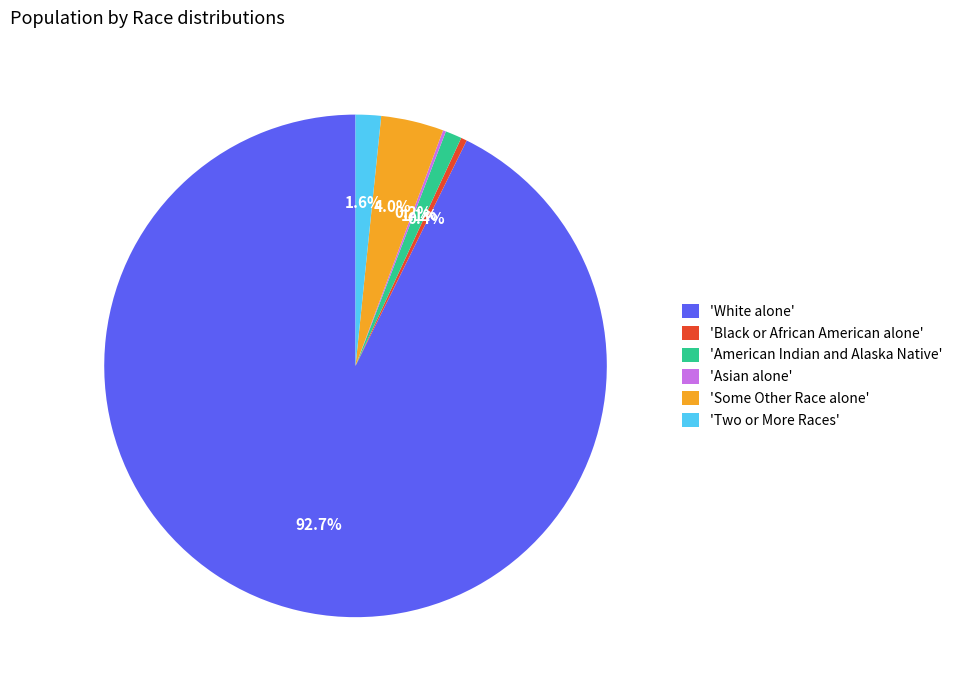

Which has a higher value, 'American Indian and Alaska Native' or 'White alone'?

'White alone'